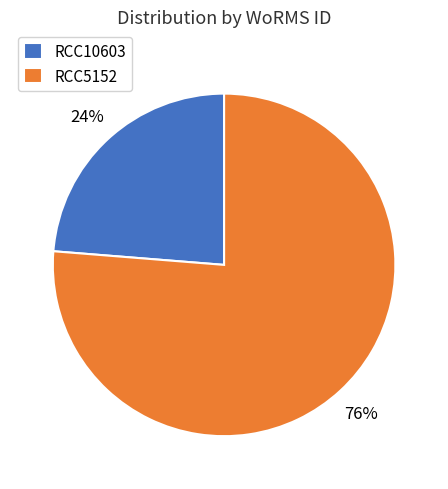

True or false: RCC5152 accounts for 85% of the total.

False